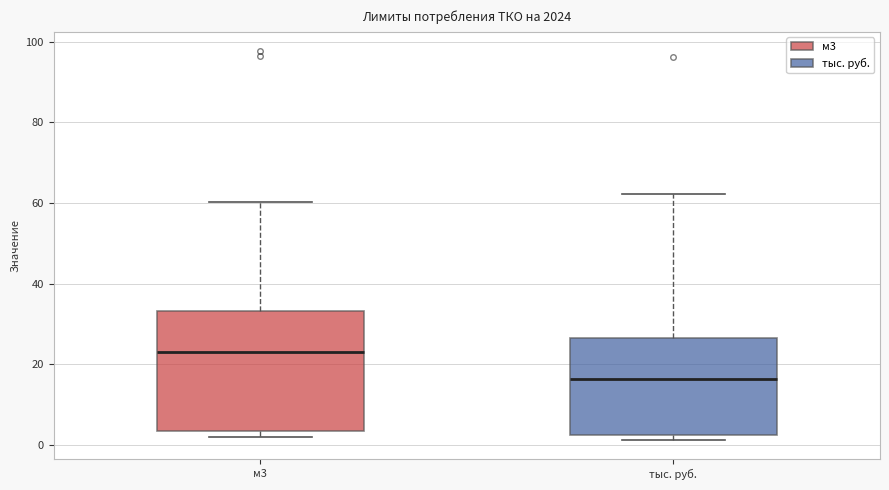

Reading left to right, read every box against the y-axis: the position of its median line, the range the box covers, and the ends of its whiskers. The values are not printed on the chart, so give them approximately, as read against the axis.

м3: median 24, box 4 to 34, whiskers 2 to 60
тыс. руб.: median 16, box 2 to 26, whiskers 2 (just below the box's lower edge) to 62